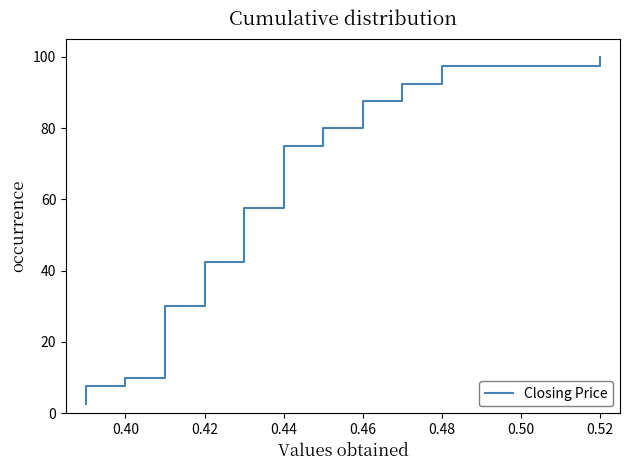

The chart shows a value of 78.6 at 22. True or false?

False